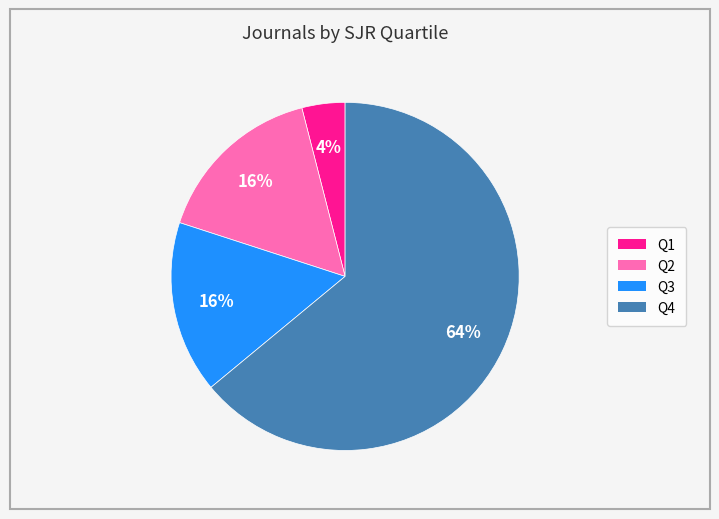

Between Q4 and Q3, which is larger?

Q4